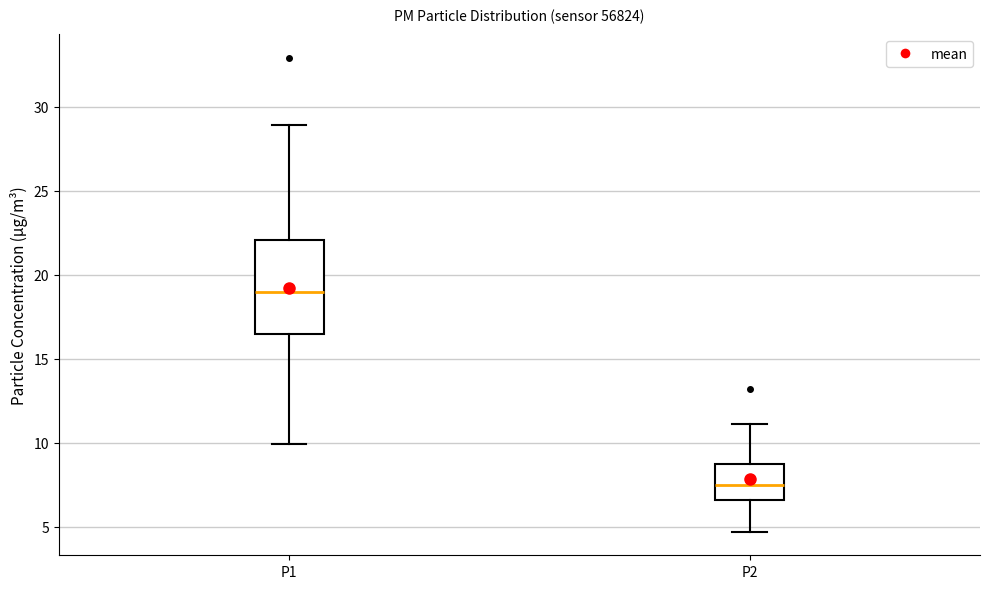

Where does the median line of the box for P2 sit on the y-axis? The values are not printed on the chart, so give them approximately, as read against the axis.

7.5